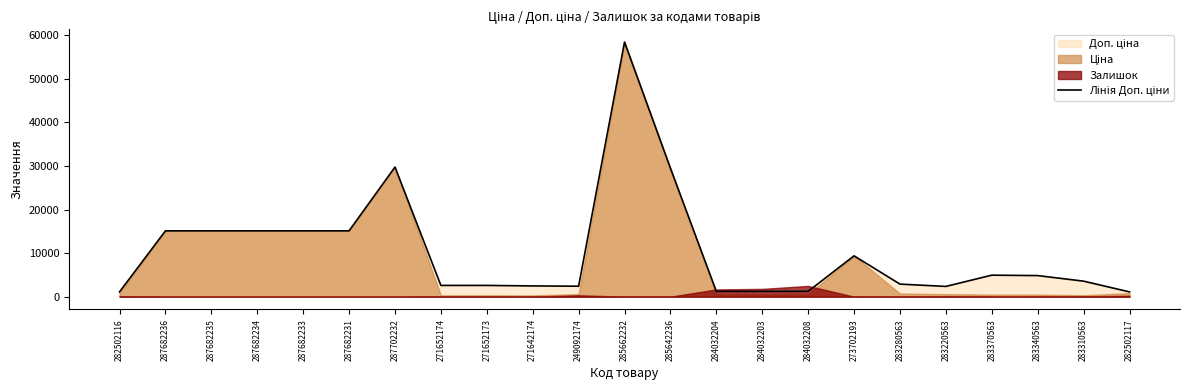

Which label corresponds to the largest value in the chart?

285662232